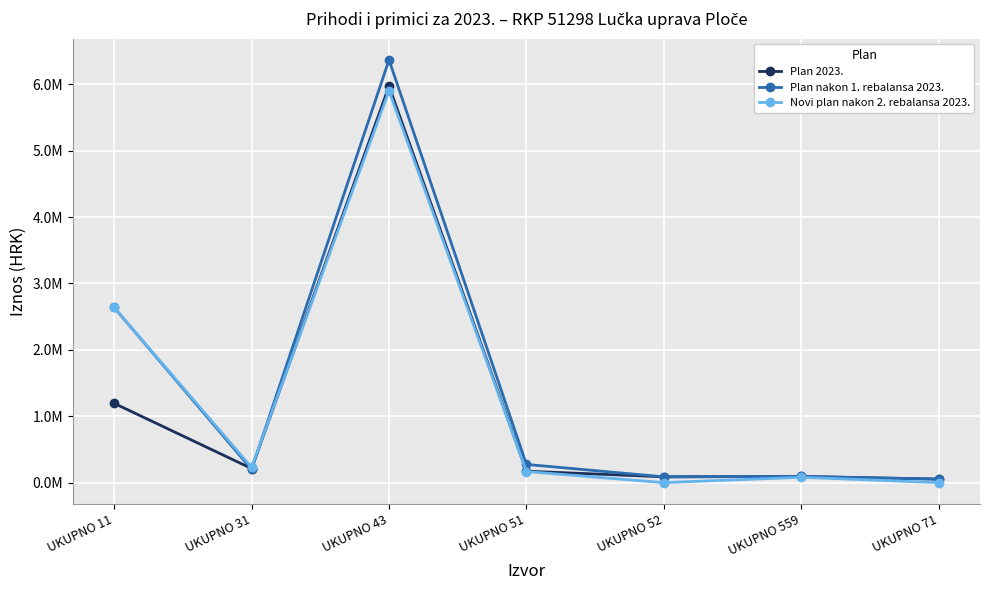

True or false: Plan 2023. and Plan nakon 1. rebalansa 2023. cross at least once.

True